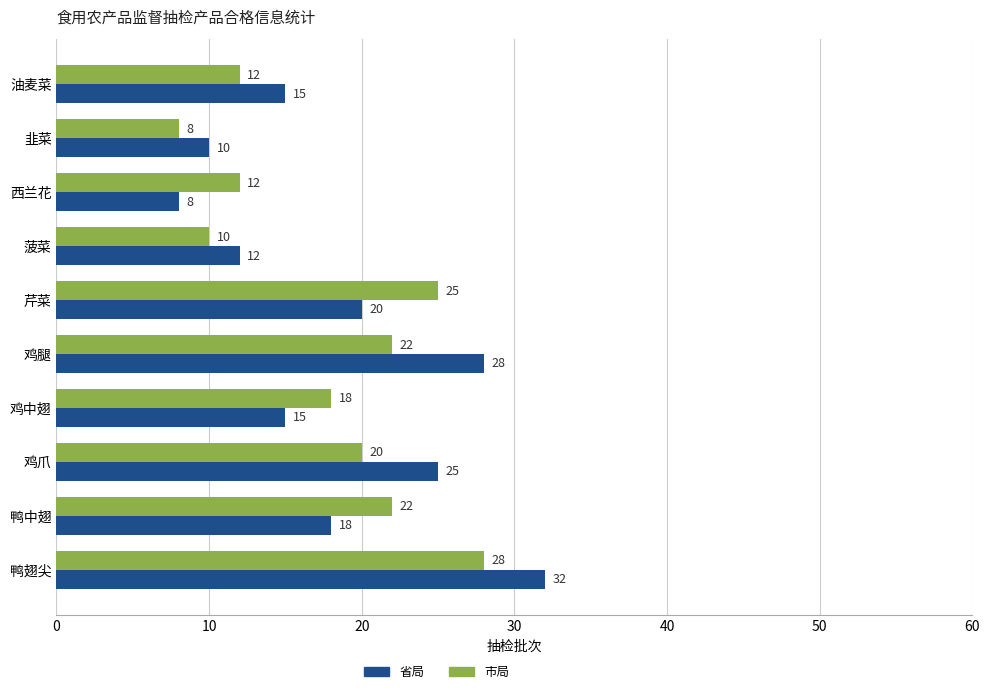

What is the lowest value of the 市局 series?

8